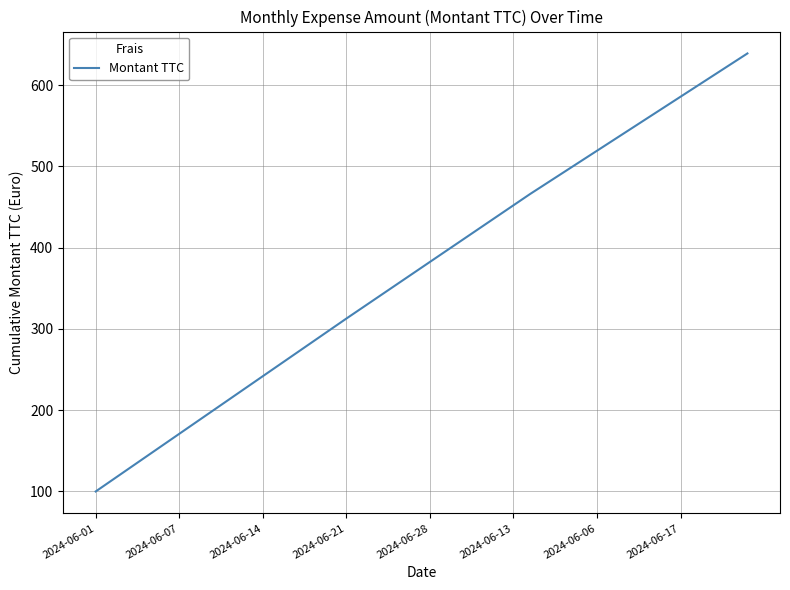

What is the minimum value shown in the chart?

100.0